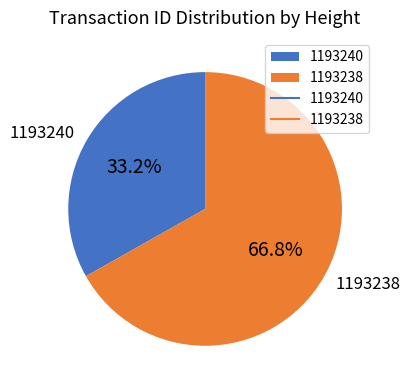

Combined, what portion of the pie is 1193240 and 1193238?

100.0%